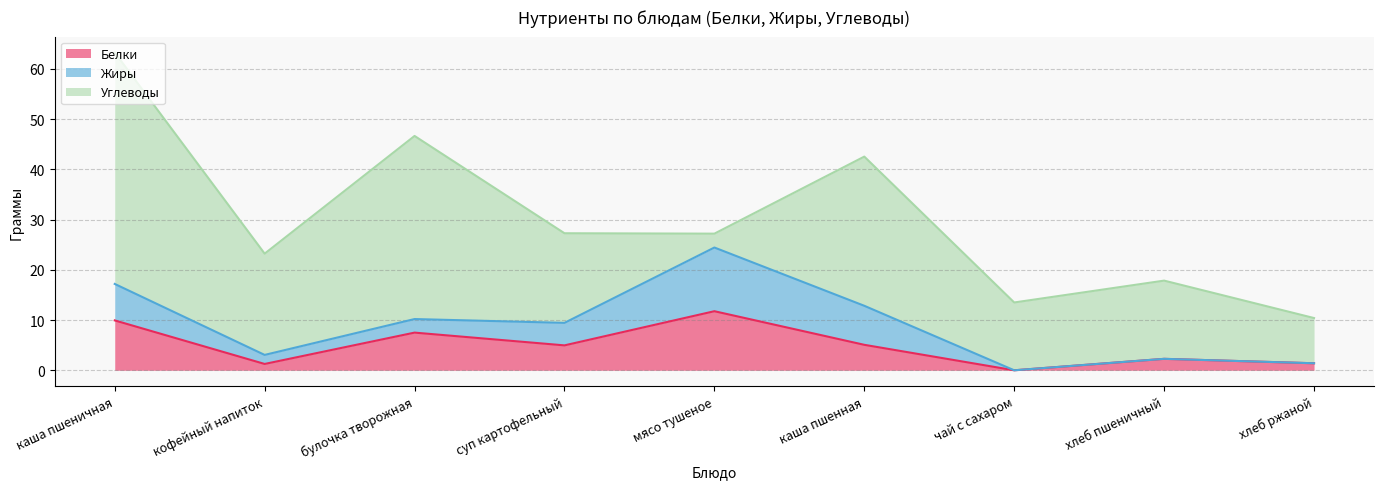

True or false: Жиры has a value of 0.0 at хлеб ржаной.

True